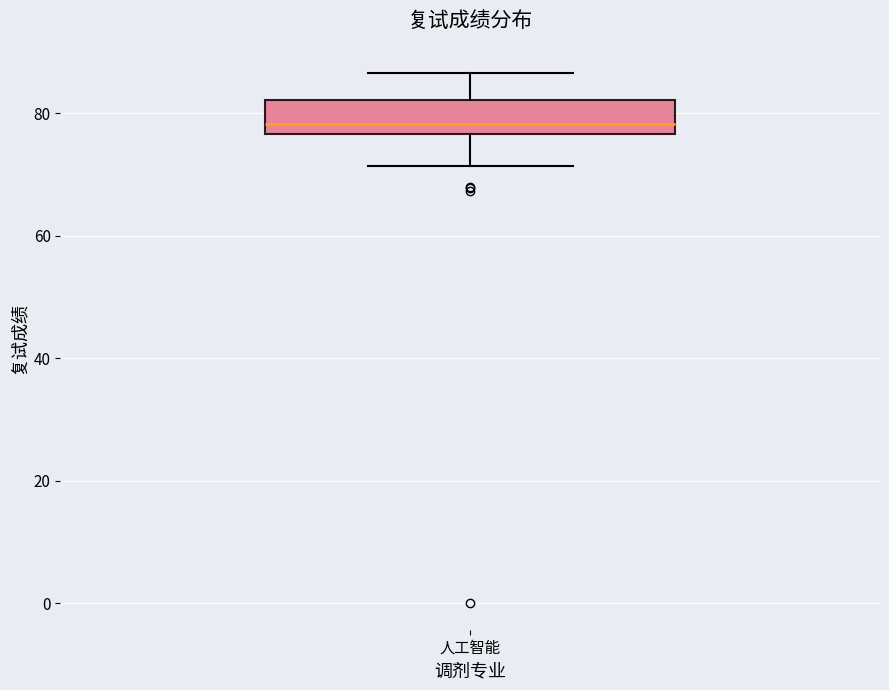

Read this box plot against the y-axis: the position of the median line, the range covered by the box, and the ends of both whiskers. The values are not printed on the chart, so give them approximately, as read against the axis.

median 78, box 76 to 82, whiskers 72 to 86